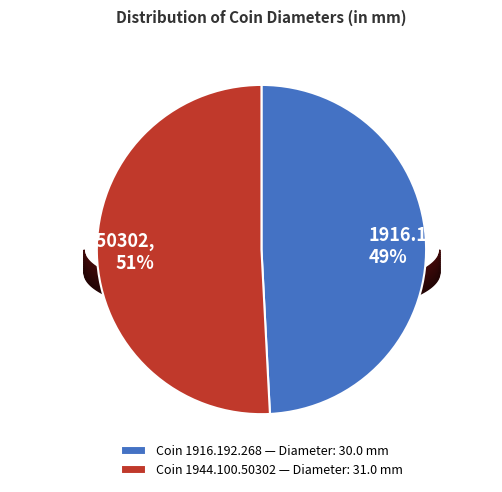

Combined, do 1916.192.268 and 1944.100.50302 account for over 50%?

Yes